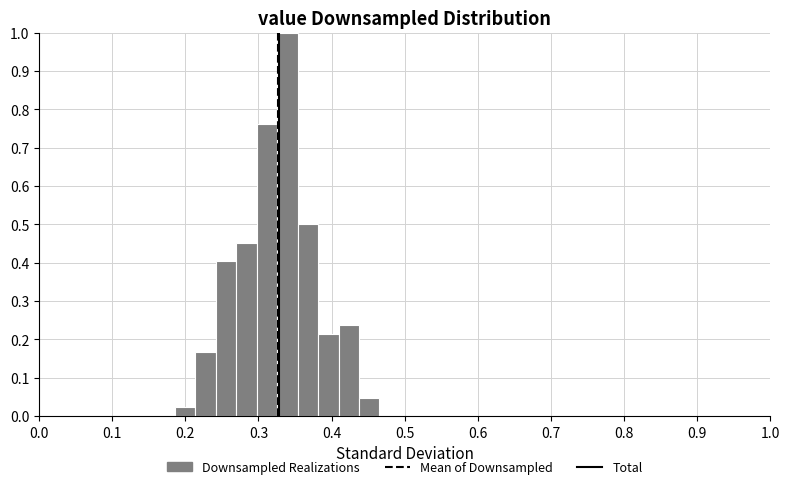

Read against the x-axis, roughly where is the centre of the tallest bar?

0.34